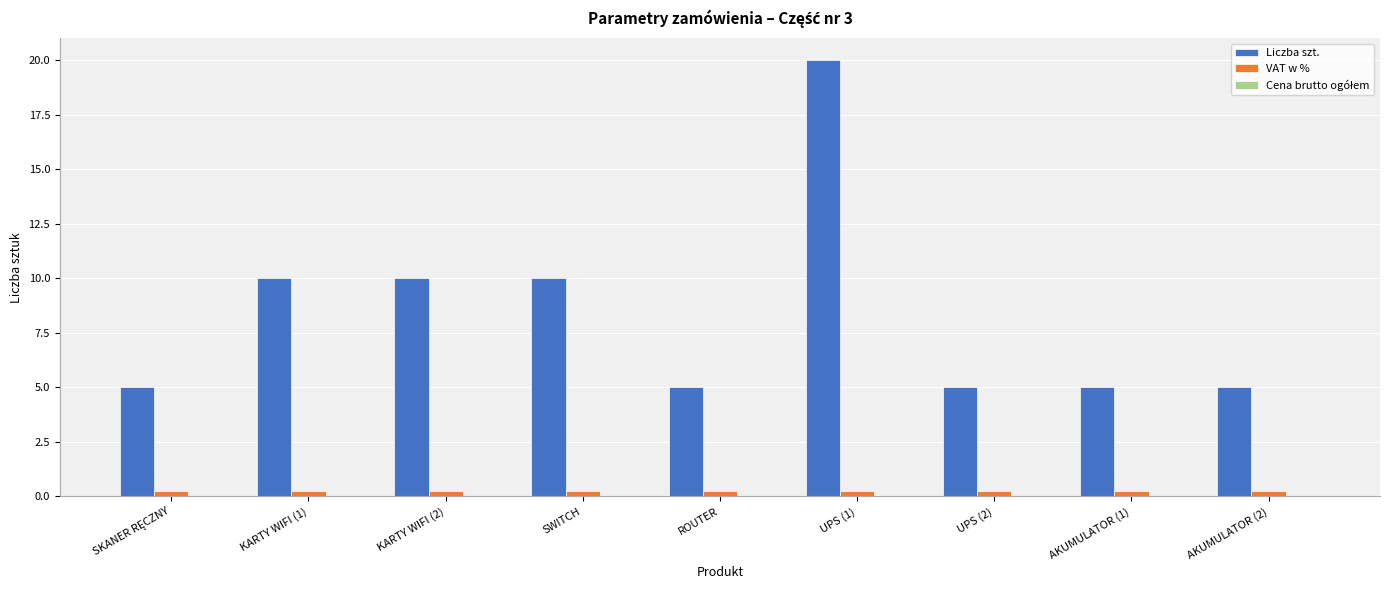

At how many categories does at least one series exceed 18?

1